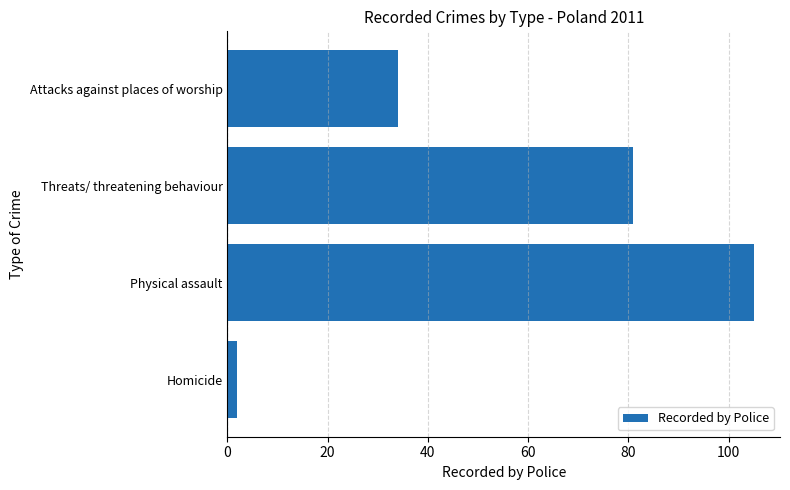

What is the average value?

56